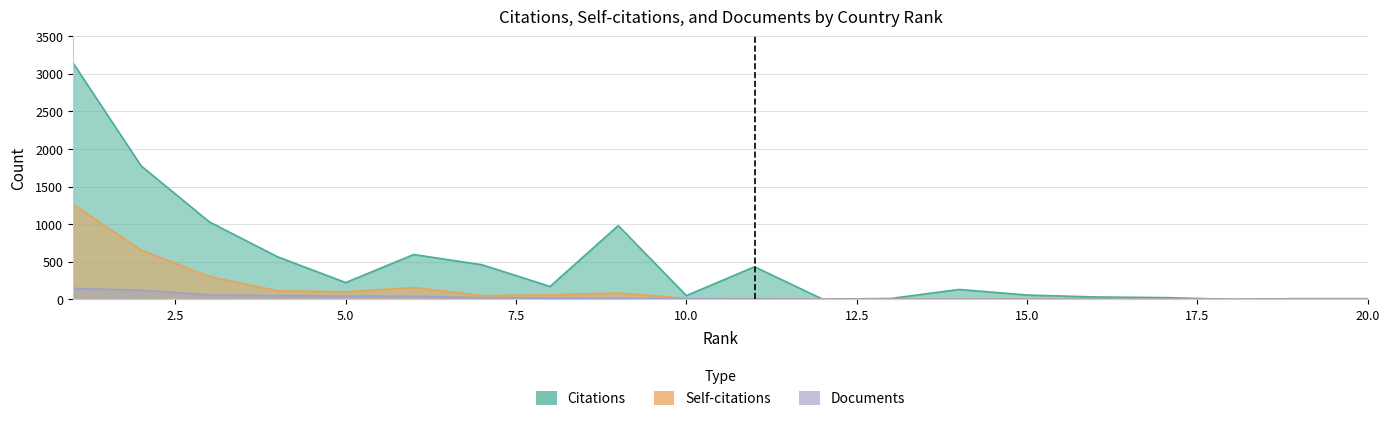

What is the difference between the second highest and minimum values in the Documents series?

120